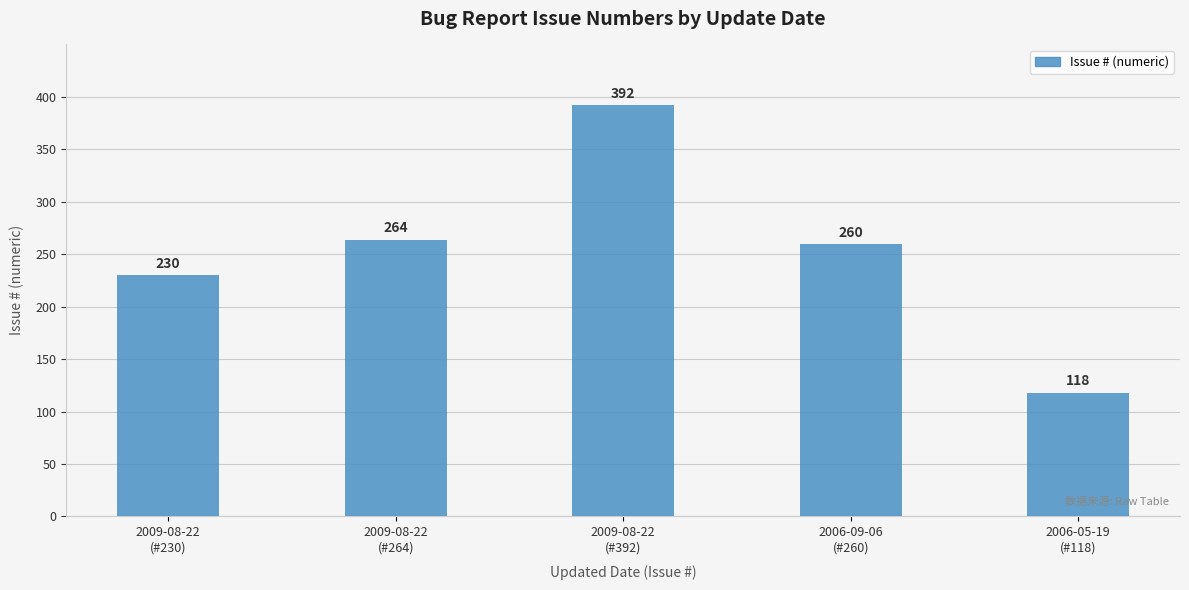

Which has a higher value, 2006-09-06
(#260) or 2009-08-22
(#230)?

2006-09-06
(#260)